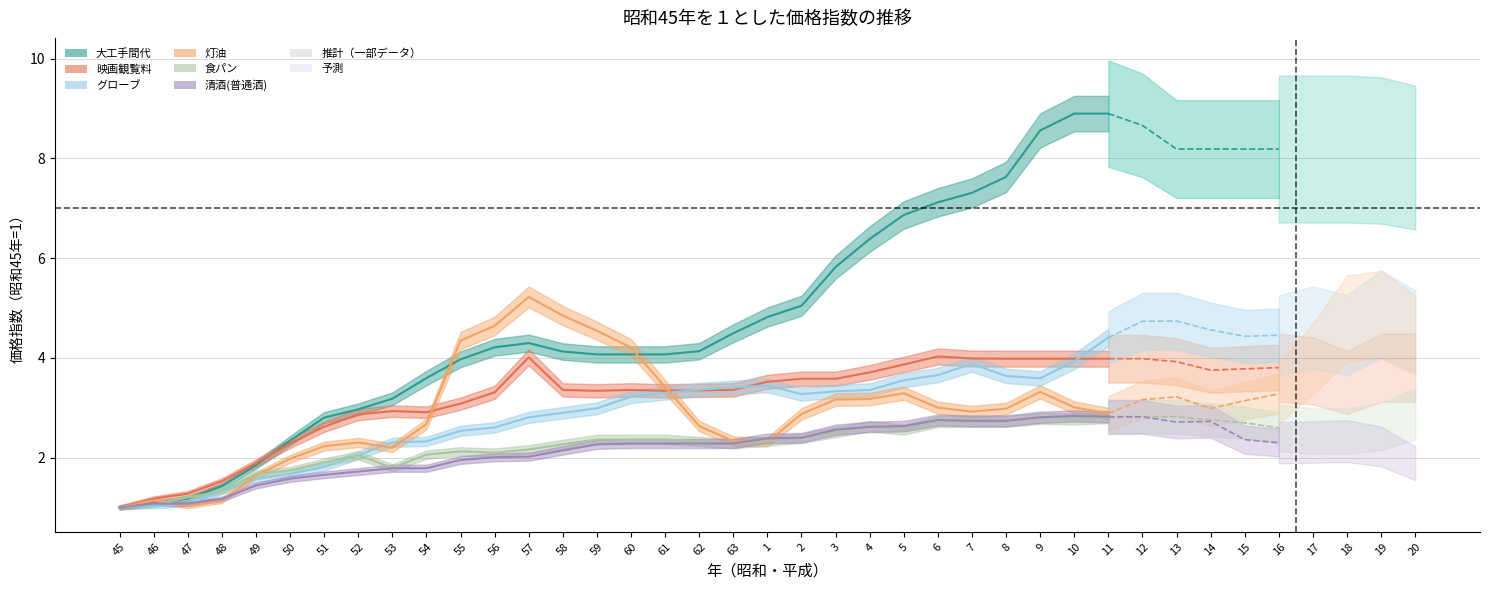

Which series has the largest total across all categories?

大工手間代